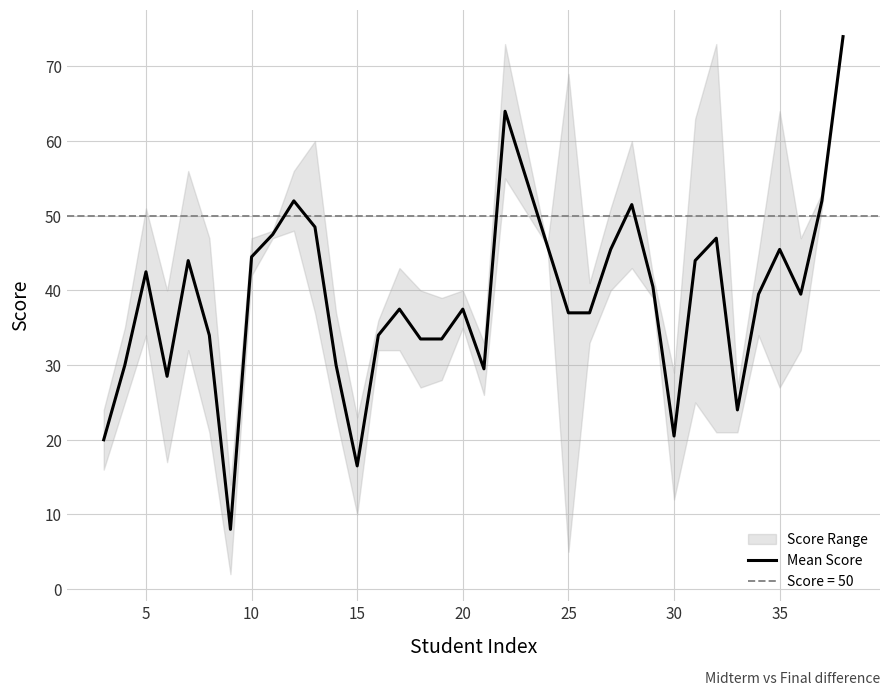

What is the greatest value displayed?

74.0